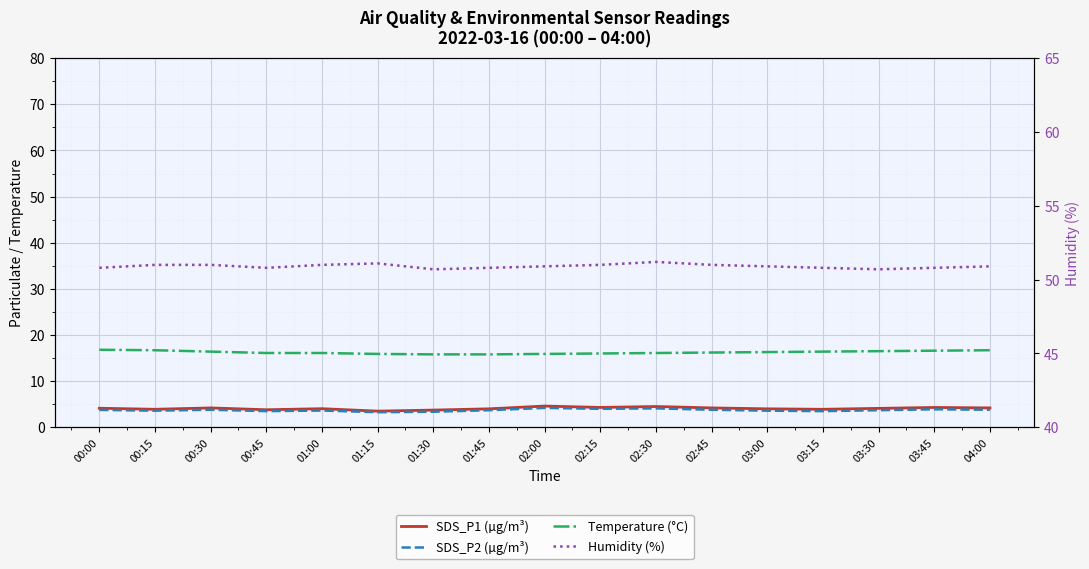

What is the value of the Humidity (%) point at the 12th from the left?

51.0